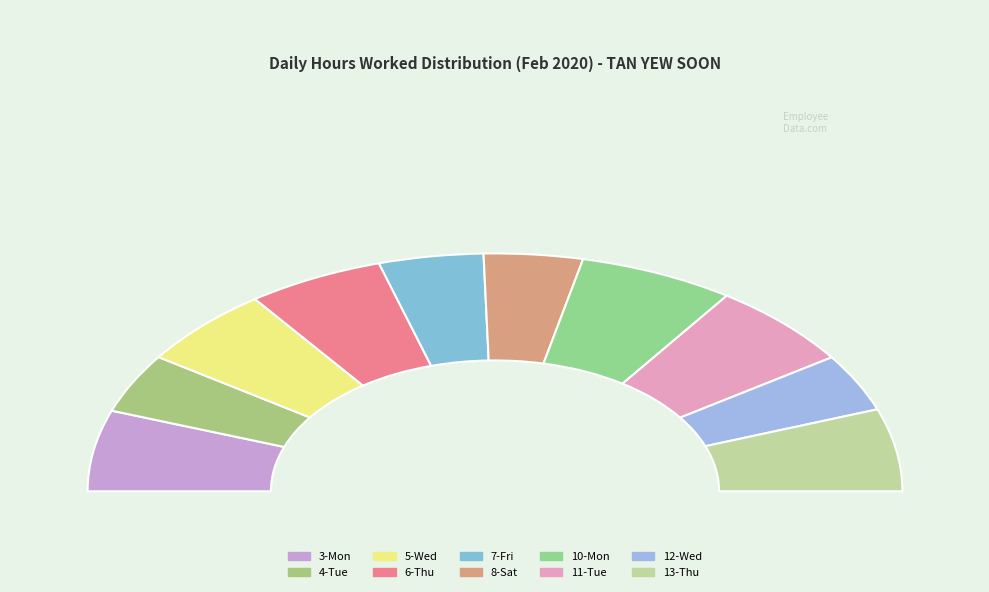

Rank the categories by value from highest to lowest.

10-Mon, 11-Tue, 13-Thu, 3-Mon, 5-Wed, 6-Thu, 7-Fri, 4-Tue, 8-Sat, 12-Wed